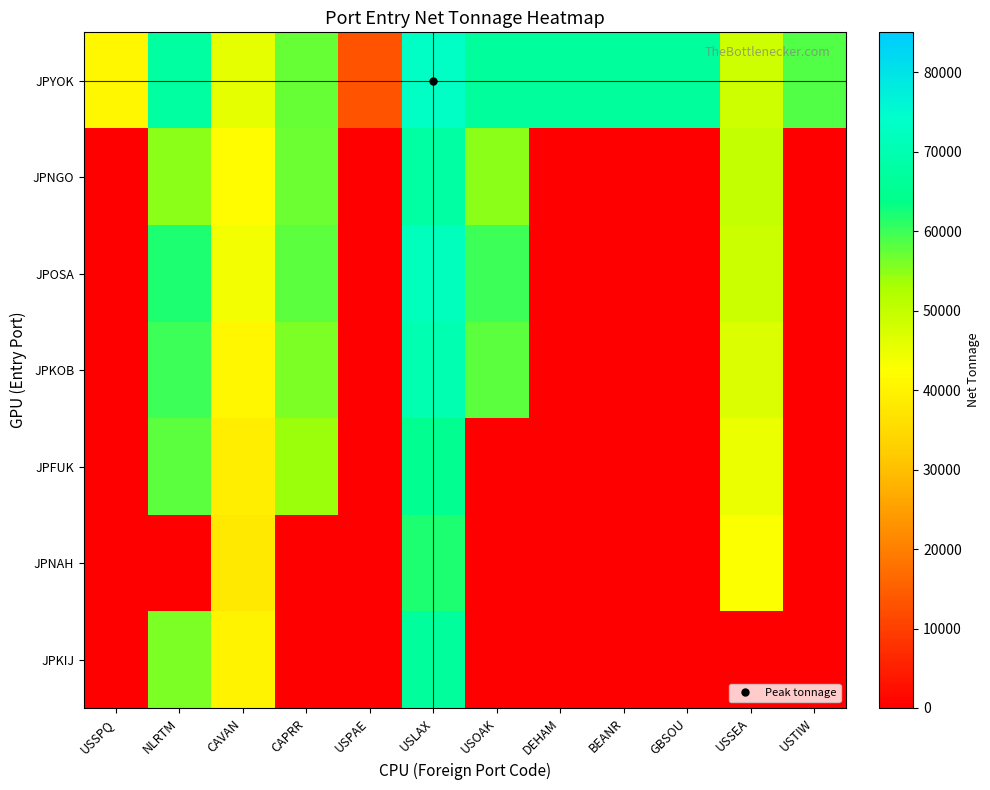

What is the total value across all series at USOAK?

239967